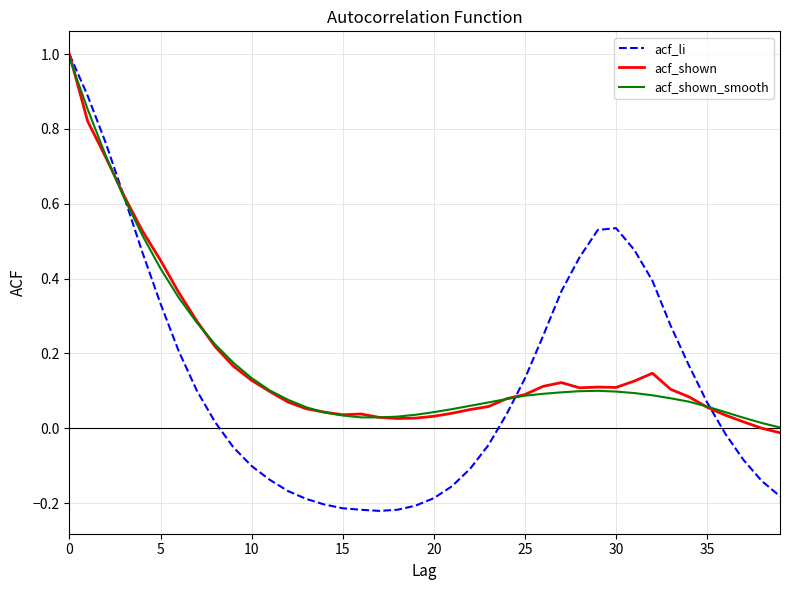

What is the maximum value shown in the chart?

1.0